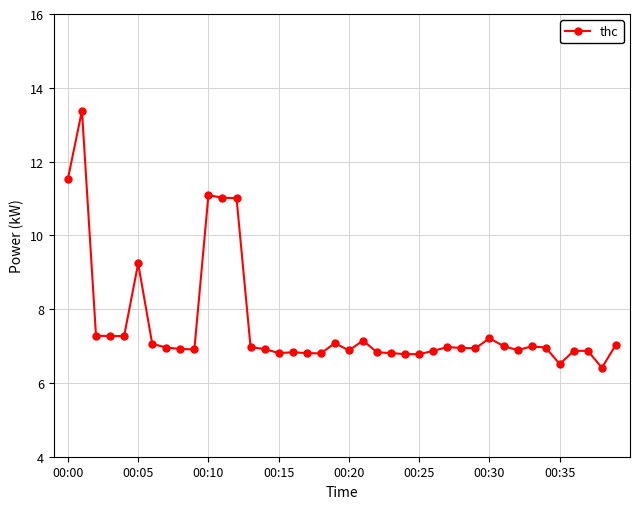

What is the greatest value displayed?

13.4